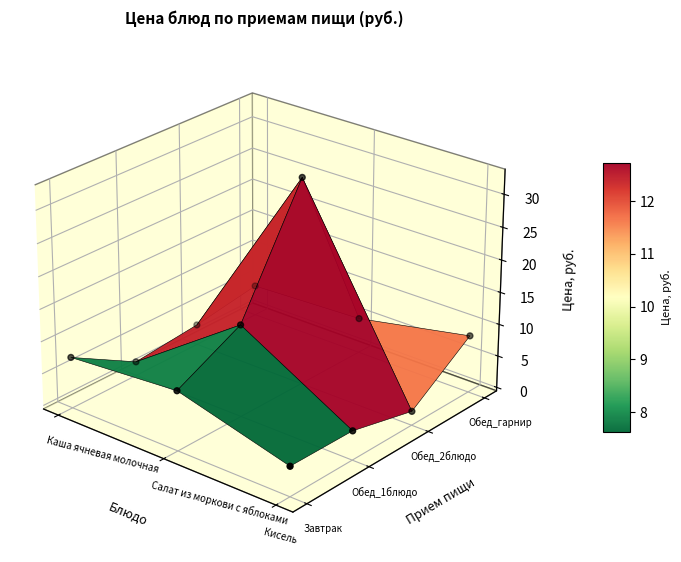

Which category has the lowest value across all series?

Кисель